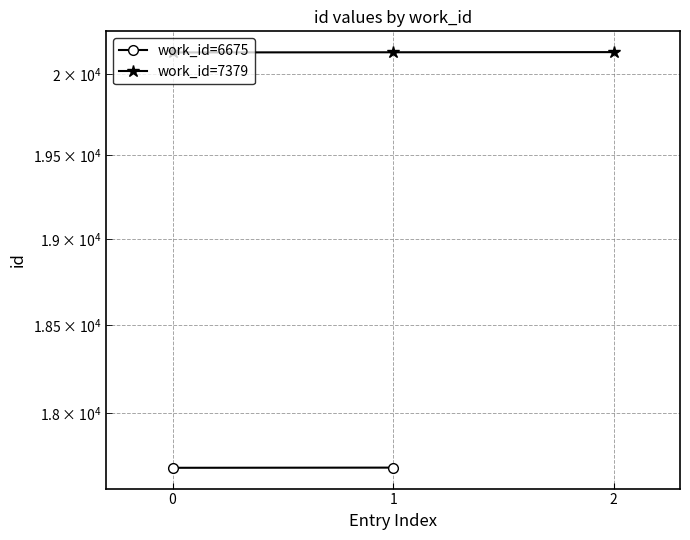

Read the value at 2.

20135